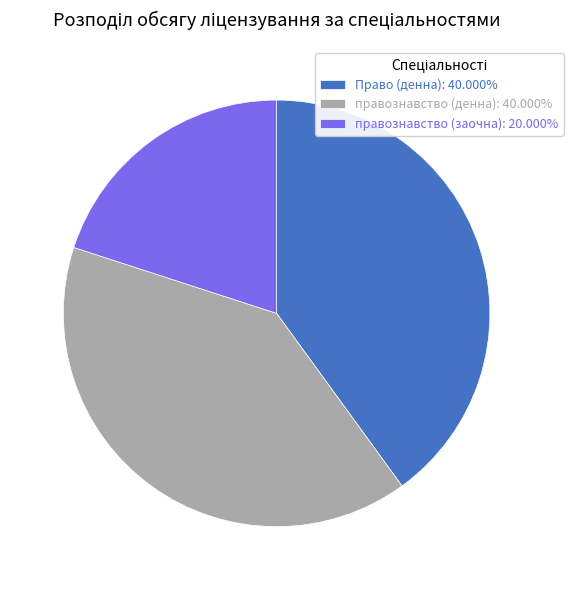

The Право (денна) slice represents 40% of the pie. True or false?

True